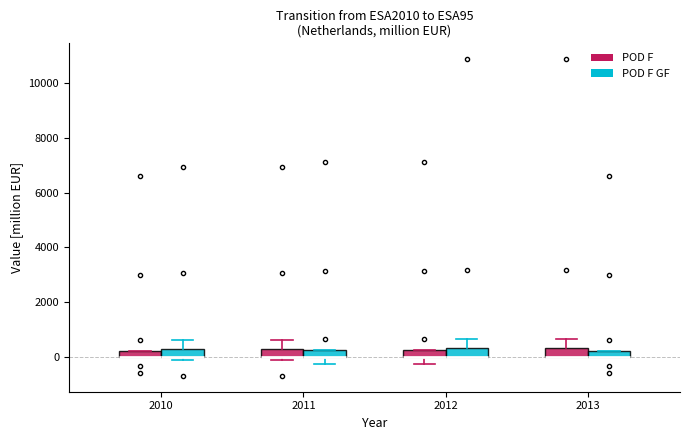

Where does the upper whisker of the box for 2012 (POD F GF) end on the y-axis? The values are not printed on the chart, so give them approximately, as read against the axis.

600